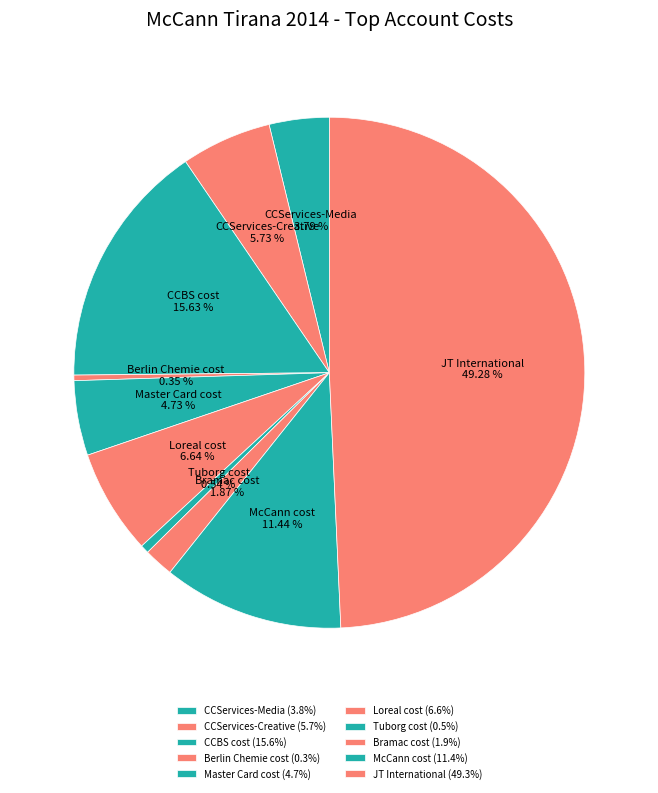

To the nearest percent, what is the combined percentage of Bramac cost and Loreal cost?

9%